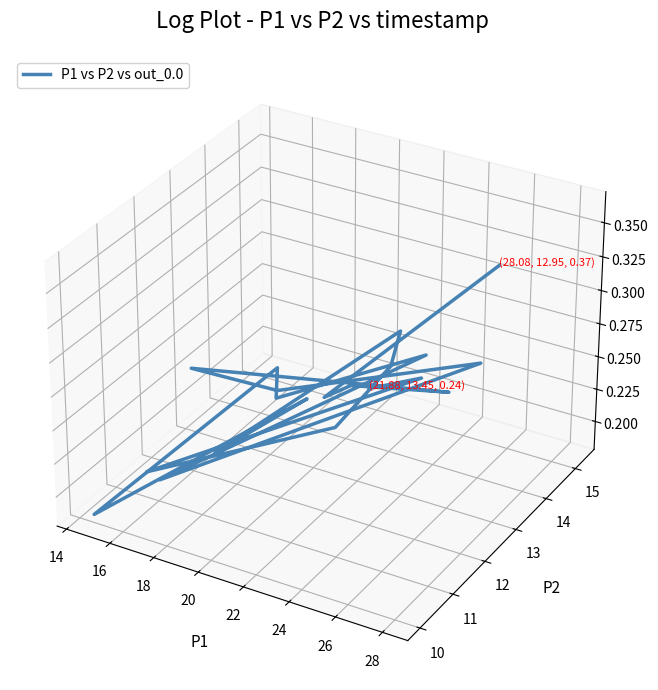

What is the label of the 16th point from the right?

20